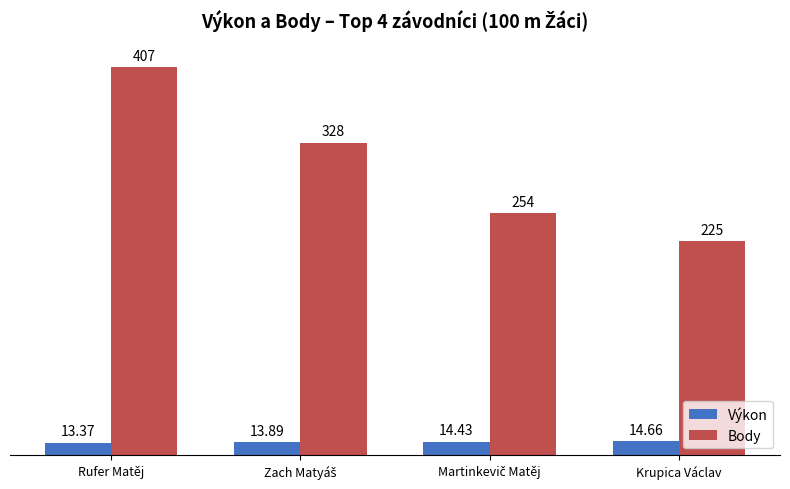

What is the sum of all Body values?

1214.0